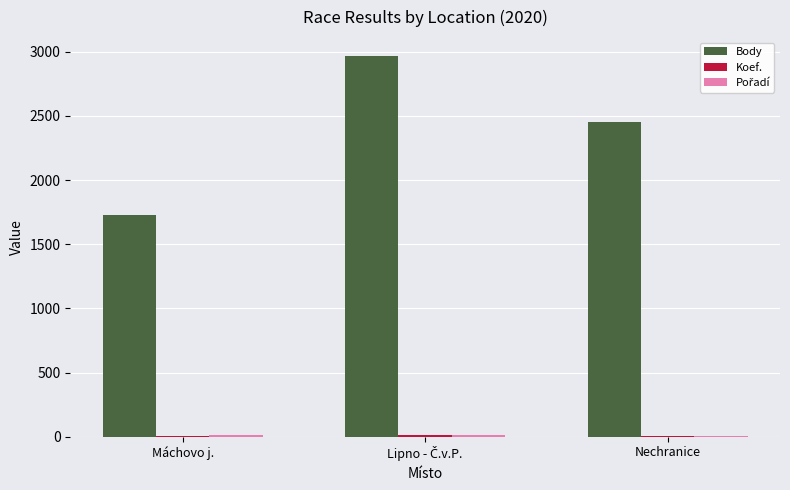

True or false: Body has a value of 1730 at Máchovo j..

True